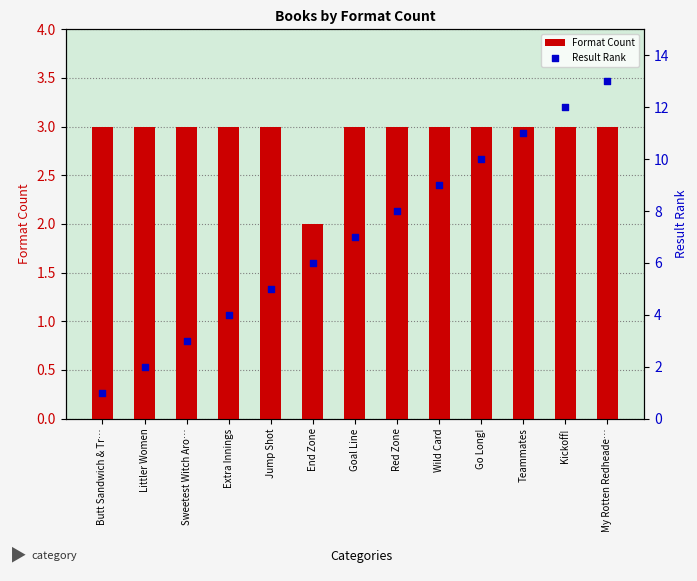

Is the value of Format Count at Red Zone greater than the value of Result Rank at Teammates?

No